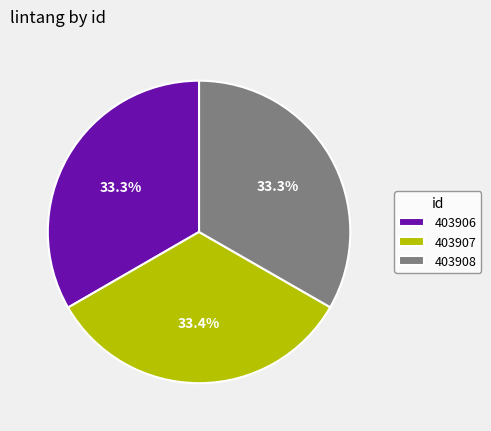

Does 403906 represent more than half of the total?

No